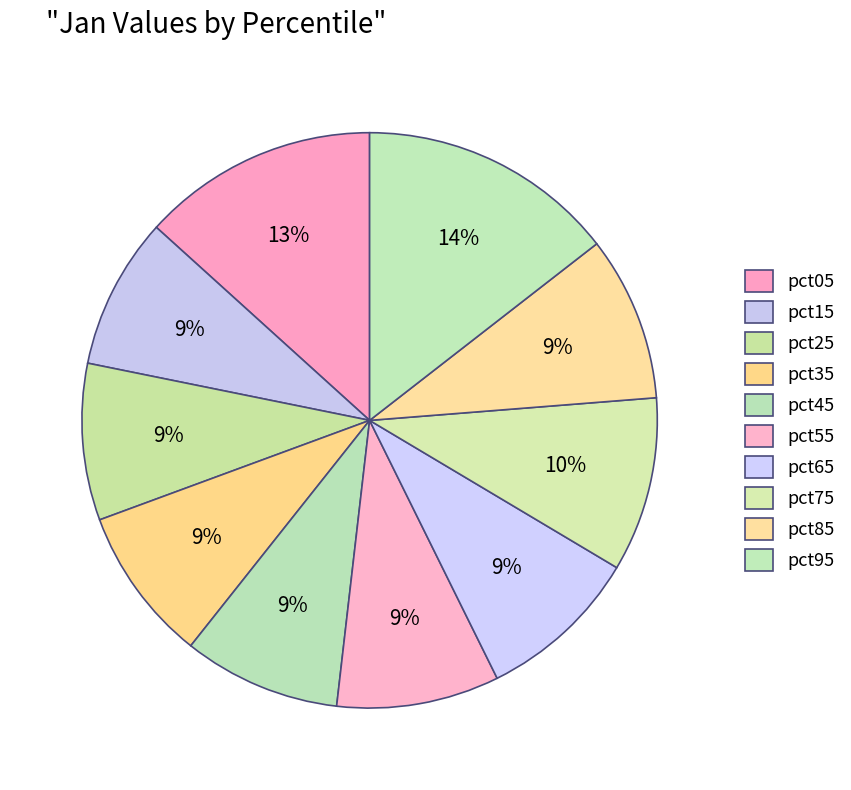

How many slices are in this pie chart?

10